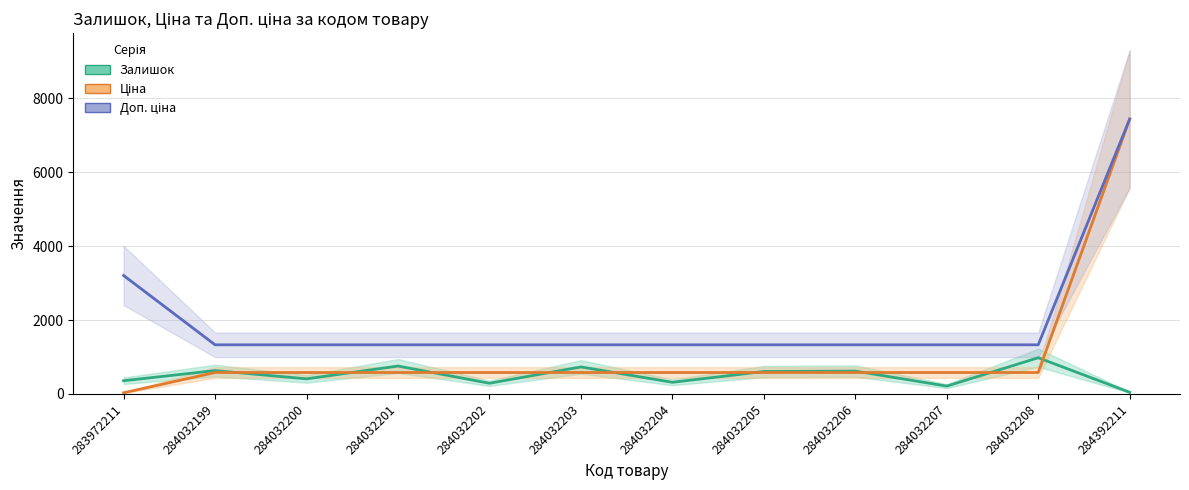

Rank the categories by Ціна value from highest to lowest.

284392211, 284032199, 284032200, 284032201, 284032202, 284032203, 284032204, 284032205, 284032206, 284032207, 284032208, 283972211